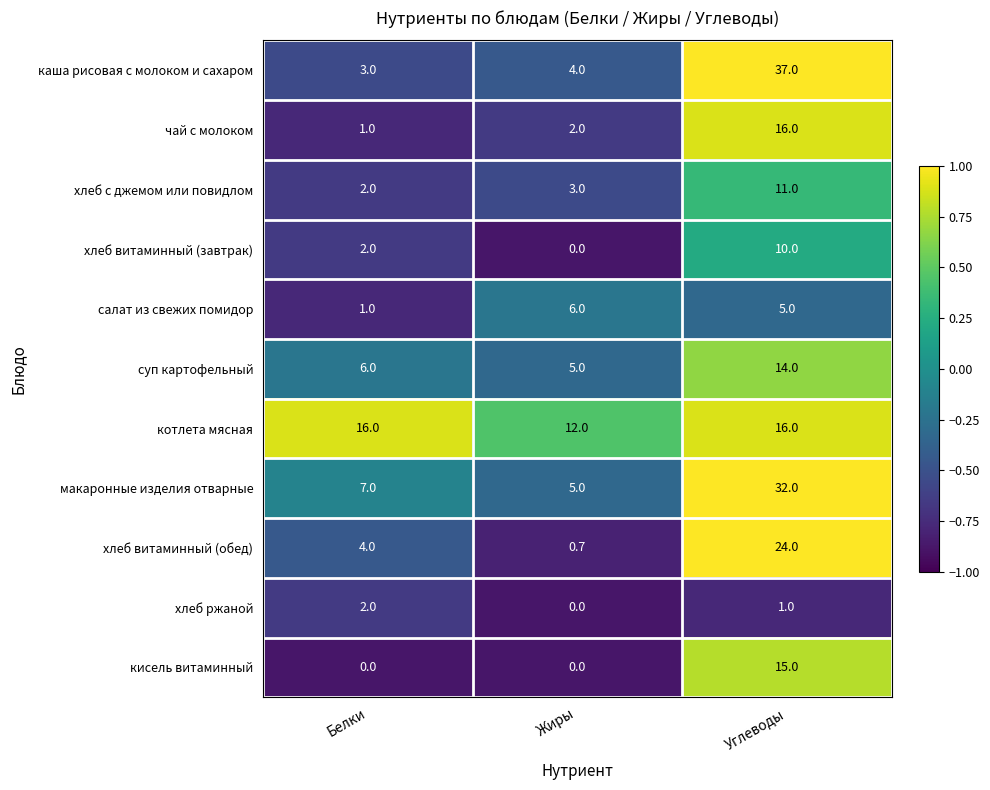

Which label corresponds to the largest value in the chart?

Углеводы